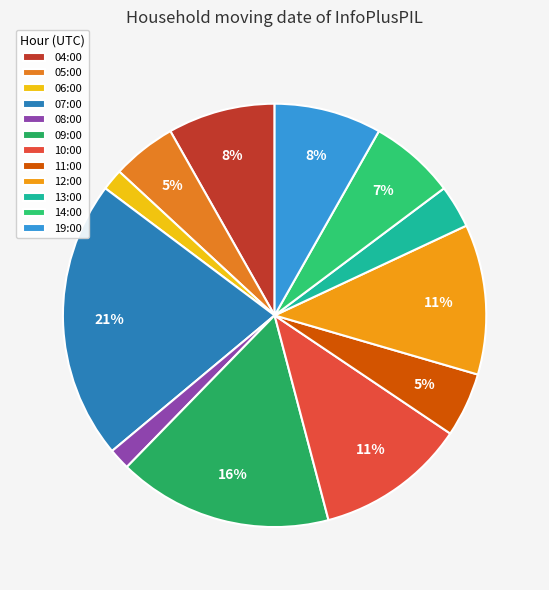

What is the ratio of the value at 04:00 to the value at 05:00?

1.7